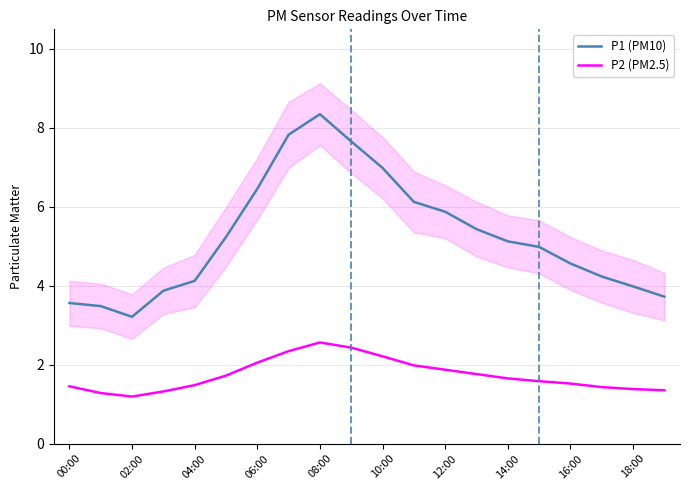

What are all the series names shown in the legend?

P1 (PM10), P2 (PM2.5)